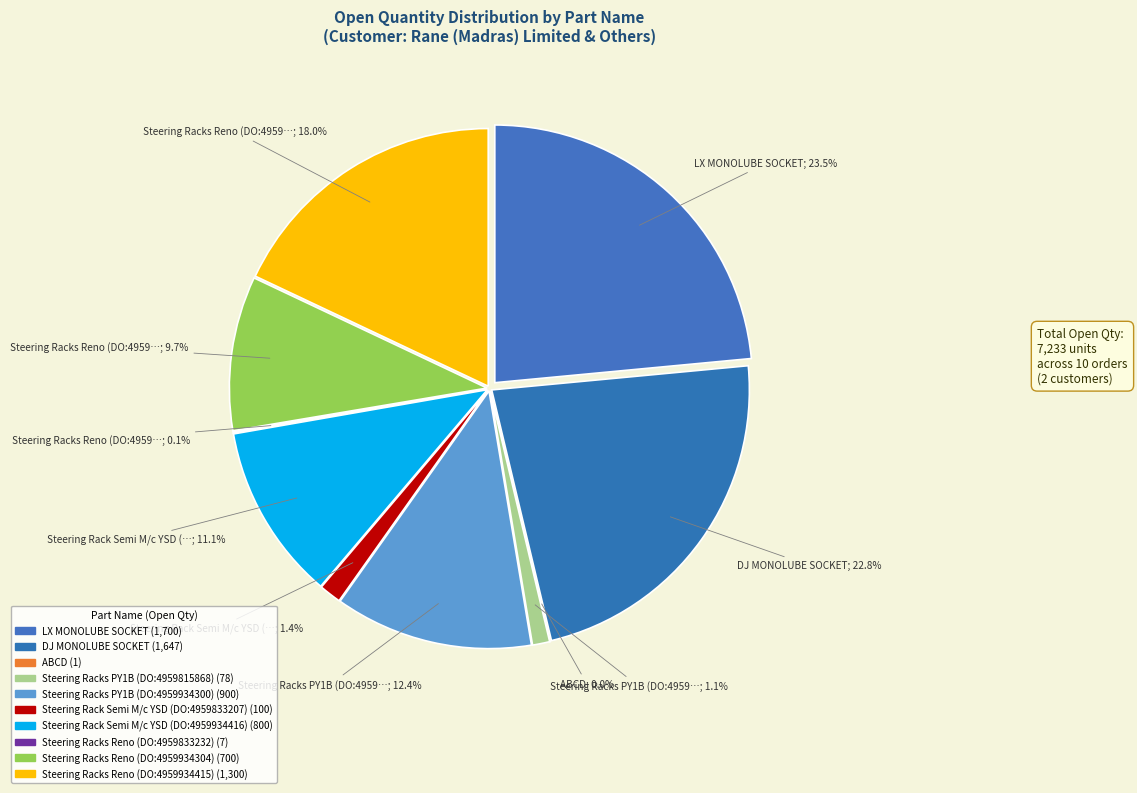

How many segments does this pie chart have?

10